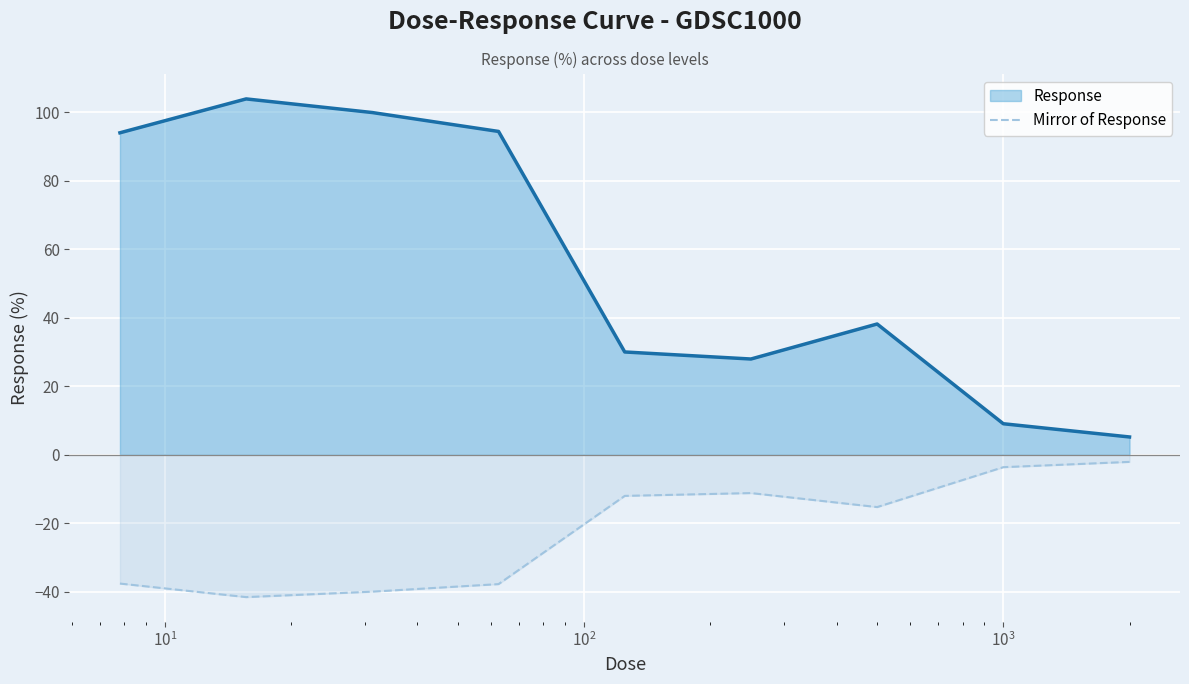

Rank the series by their average value, from lowest to highest.

Mirror of Response, Response